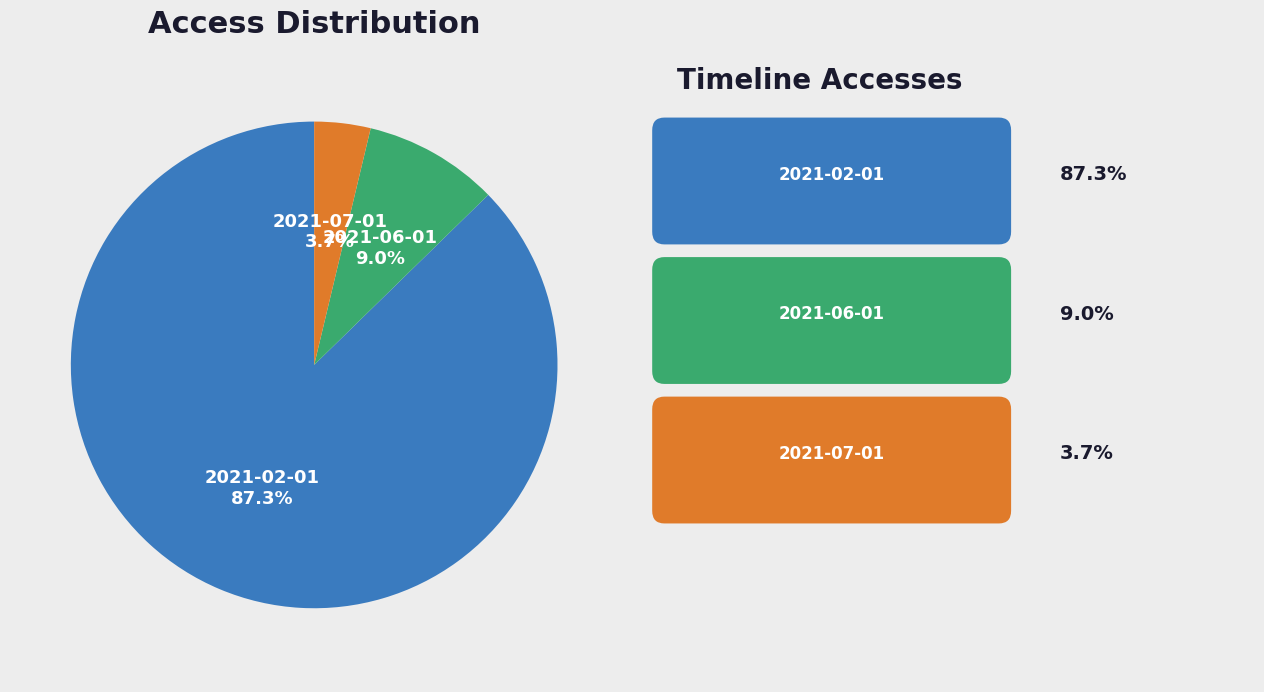

What is the majority slice?

2021-02-01